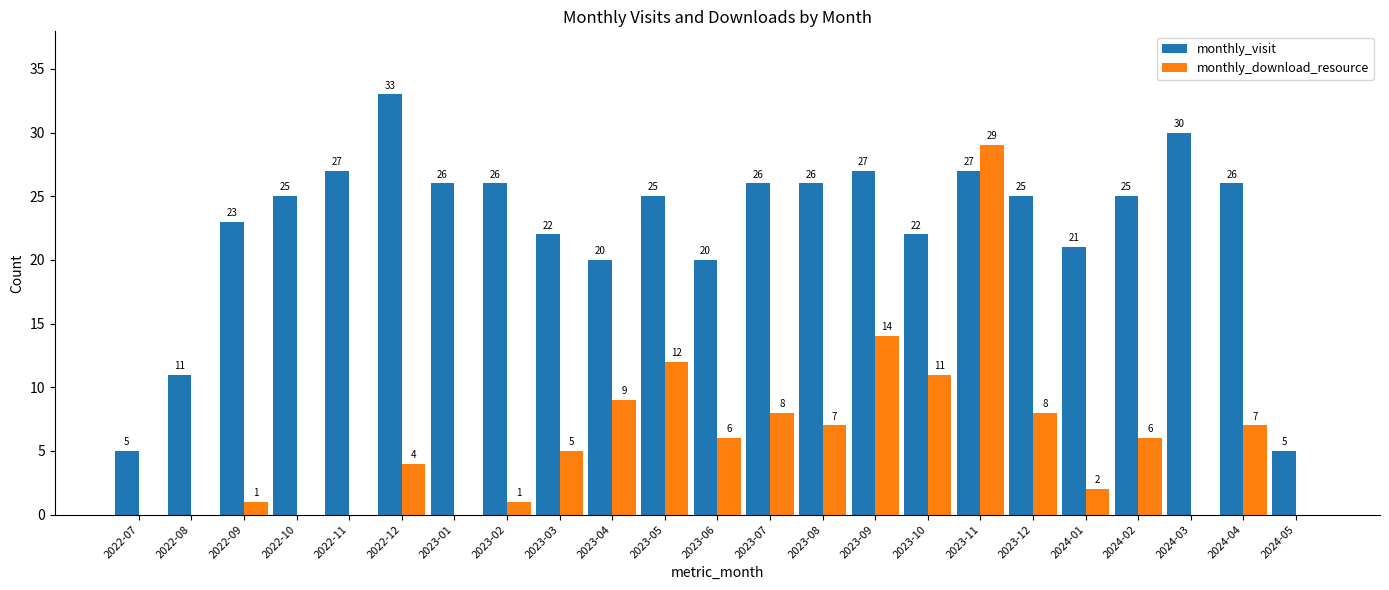

Are the bars horizontal?

No